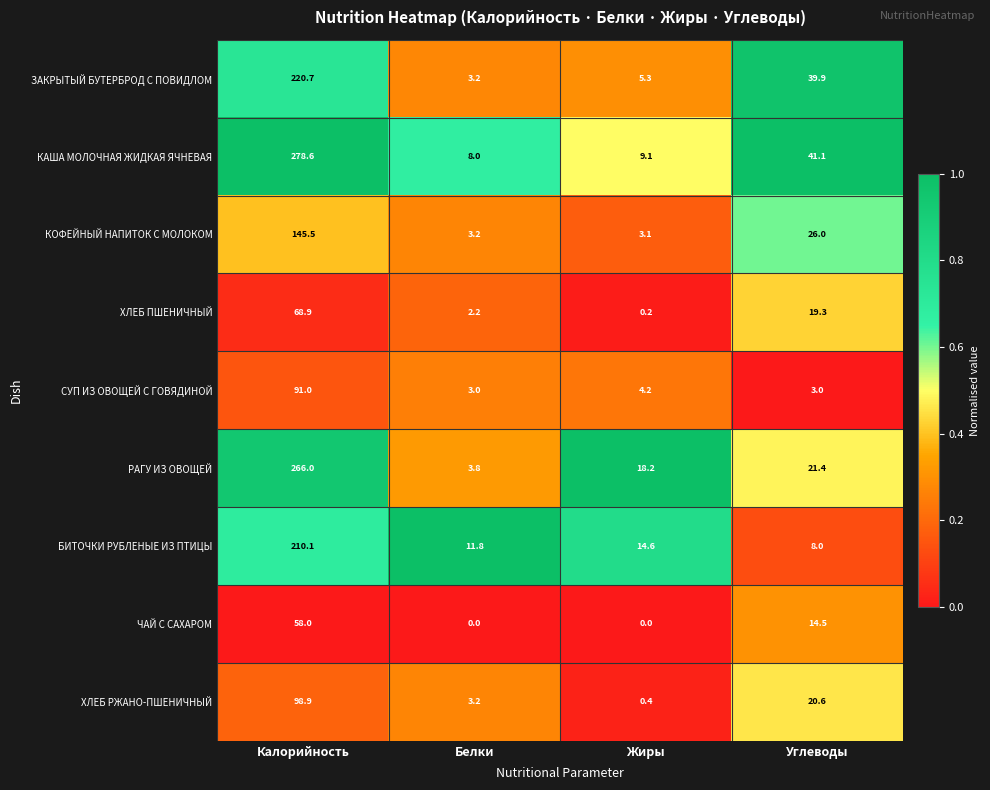

At Углеводы, list the series in order from largest to smallest.

КАША МОЛОЧНАЯ ЖИДКАЯ ЯЧНЕВАЯ, ЗАКРЫТЫЙ БУТЕРБРОД С ПОВИДЛОМ, КОФЕЙНЫЙ НАПИТОК С МОЛОКОМ, РАГУ ИЗ ОВОЩЕЙ, ХЛЕБ РЖАНО-ПШЕНИЧНЫЙ, ХЛЕБ ПШЕНИЧНЫЙ, ЧАЙ С САХАРОМ, БИТОЧКИ РУБЛЕНЫЕ ИЗ ПТИЦЫ, СУП ИЗ ОВОЩЕЙ С ГОВЯДИНОЙ